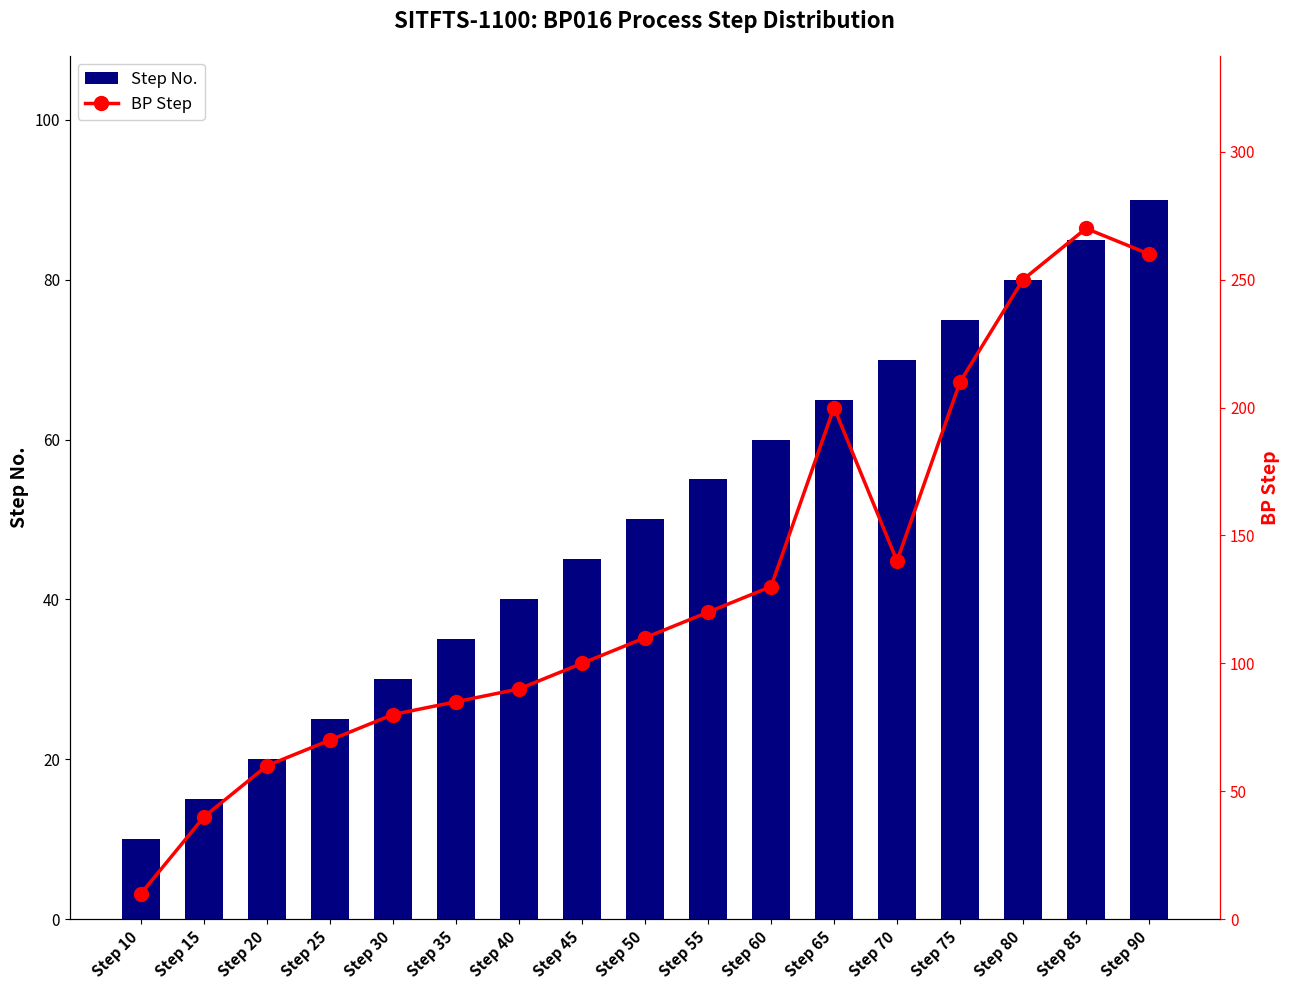

Reading left to right, extract all data points from this chart.

Step No.: Step 10=10	Step 15=15	Step 20=20	Step 25=25	Step 30=30	Step 35=35	Step 40=40	Step 45=45	Step 50=50	Step 55=55	Step 60=60	Step 65=65	Step 70=70	Step 75=75	Step 80=80	Step 85=85	Step 90=90
BP Step: Step 10=10	Step 15=40	Step 20=60	Step 25=70	Step 30=80	Step 35=85	Step 40=90	Step 45=100	Step 50=110	Step 55=120	Step 60=130	Step 65=200	Step 70=140	Step 75=210	Step 80=250	Step 85=270	Step 90=260